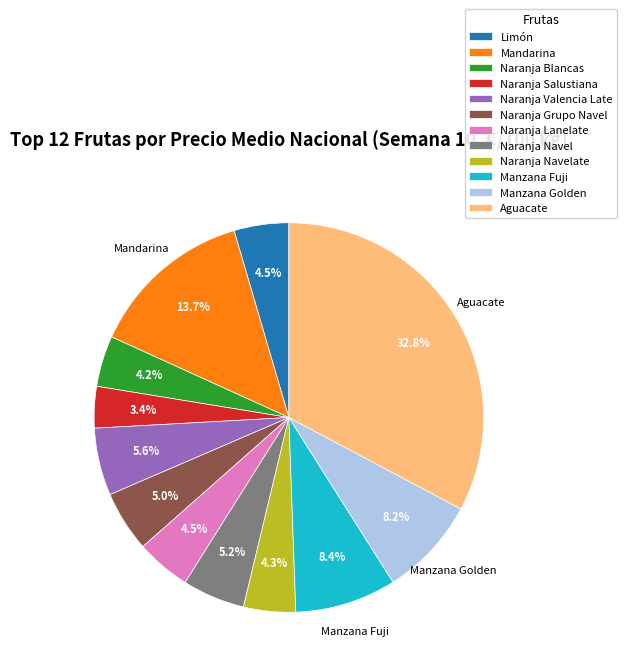

Does any single category account for the majority?

No